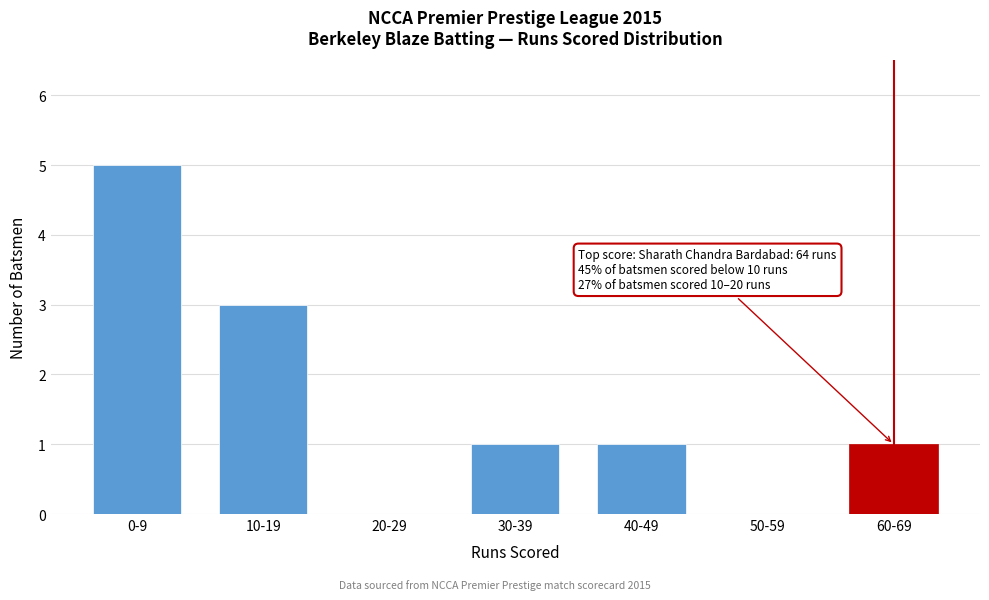

Reading left to right, what are all the values shown in this chart?

0-9=5	10-19=3	20-29=0	30-39=1	40-49=1	50-59=0	60-69=1